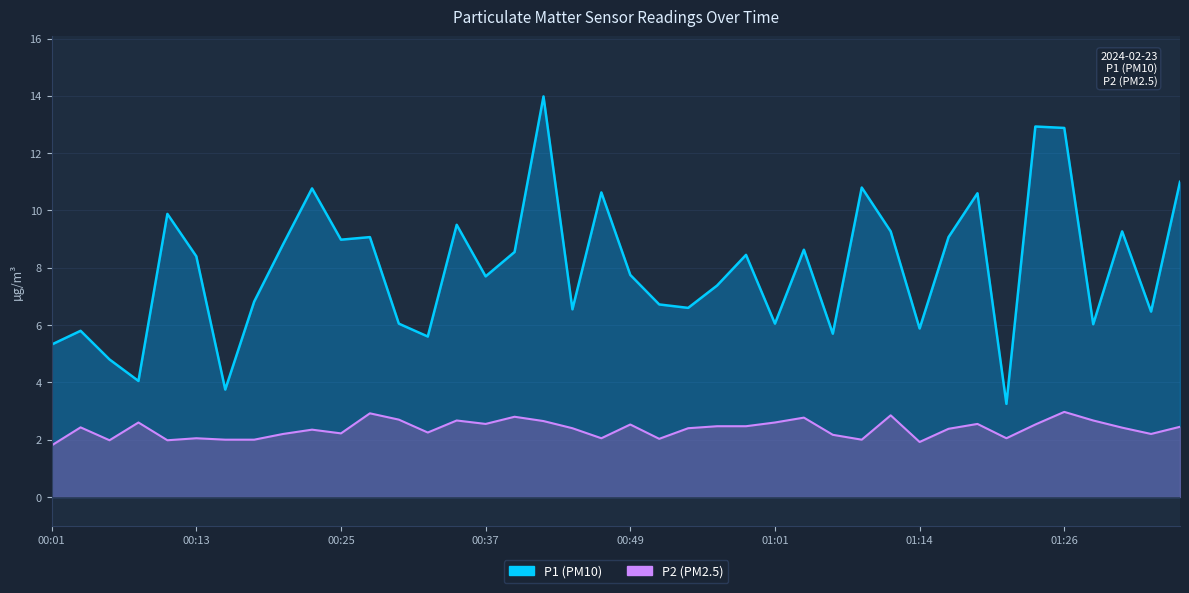

Which series has the largest total across all categories?

P1